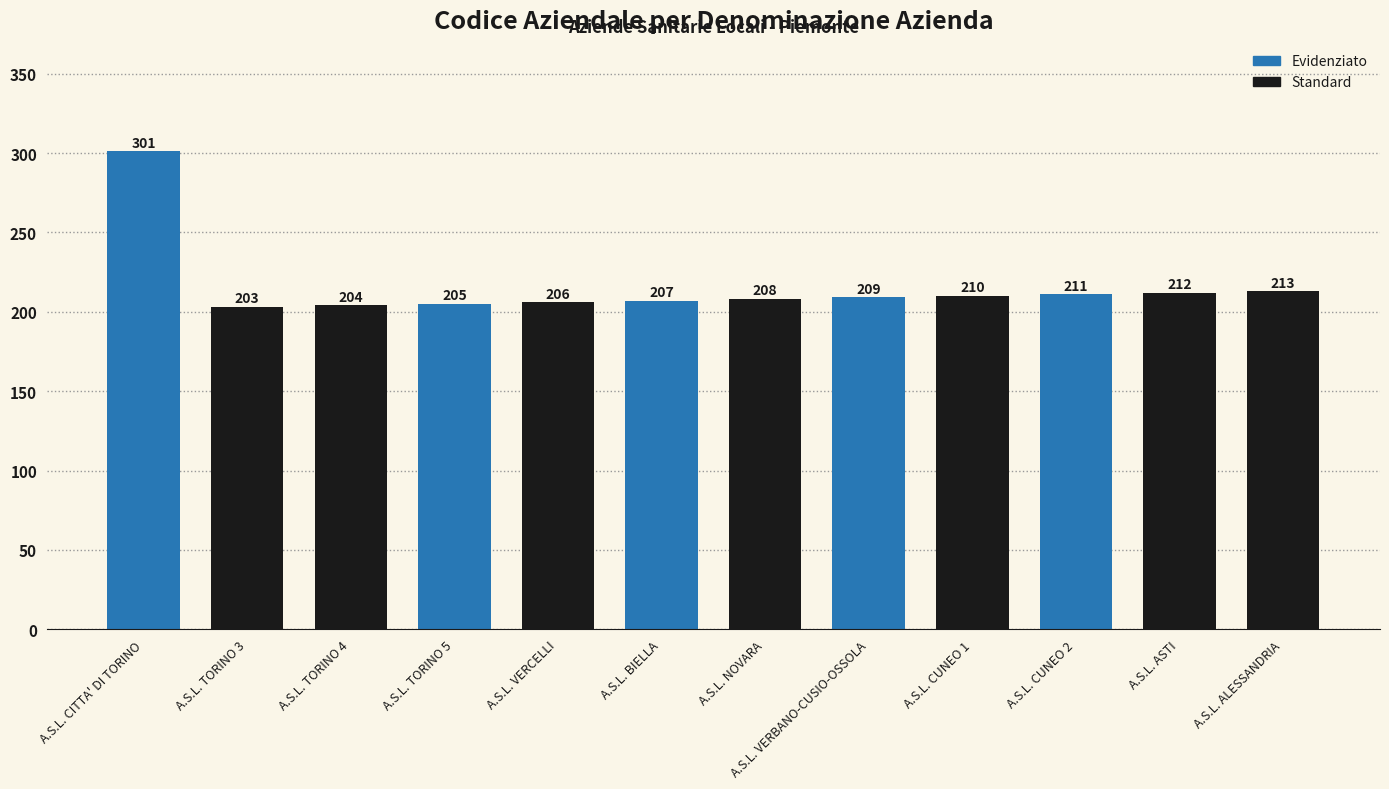

List the labels in order of value, smallest first.

A.S.L. TORINO 3, A.S.L. TORINO 4, A.S.L. TORINO 5, A.S.L. VERCELLI, A.S.L. BIELLA, A.S.L. NOVARA, A.S.L. VERBANO-CUSIO-OSSOLA, A.S.L. CUNEO 1, A.S.L. CUNEO 2, A.S.L. ASTI, A.S.L. ALESSANDRIA, A.S.L. CITTA' DI TORINO